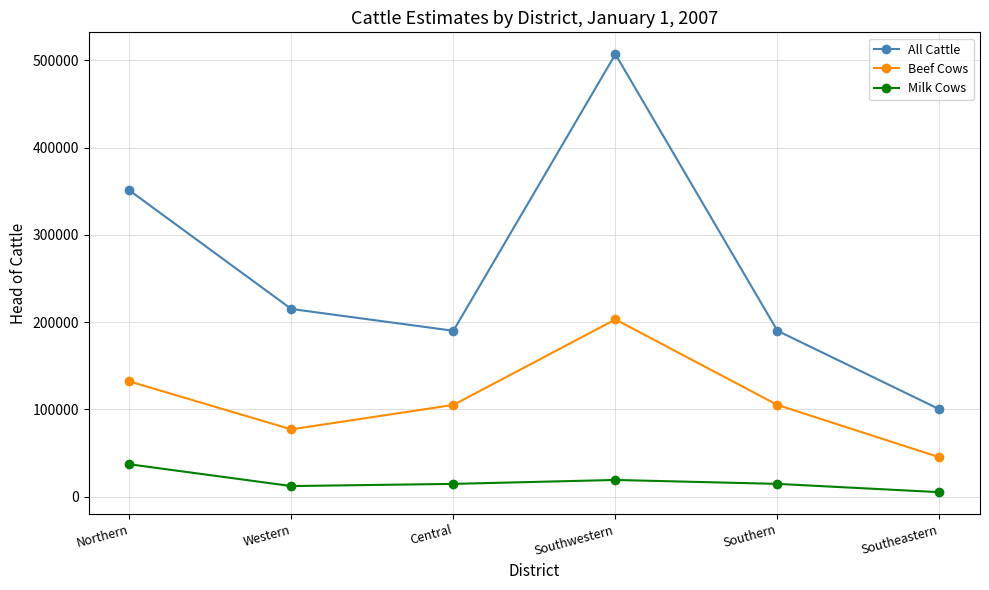

Is it true that All Cattle equals 100000 at Southeastern?

True